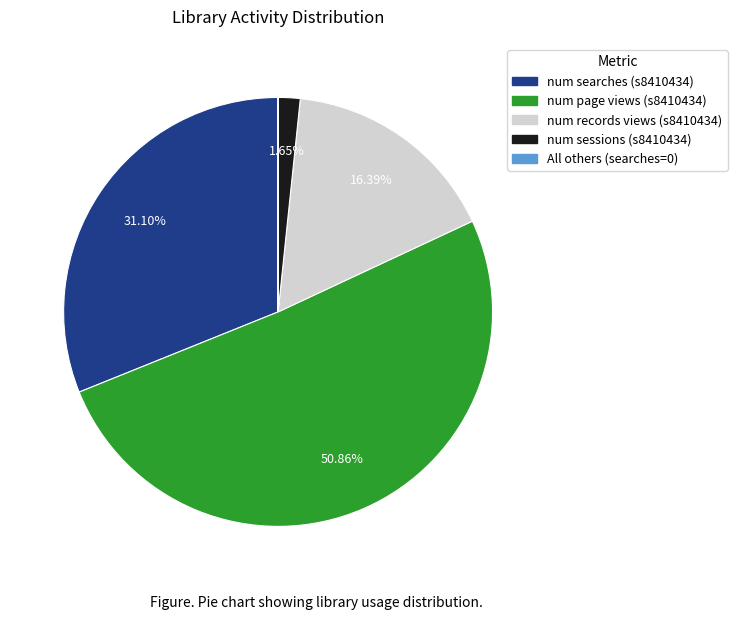

Is there any slice that represents more than half of the pie?

Yes